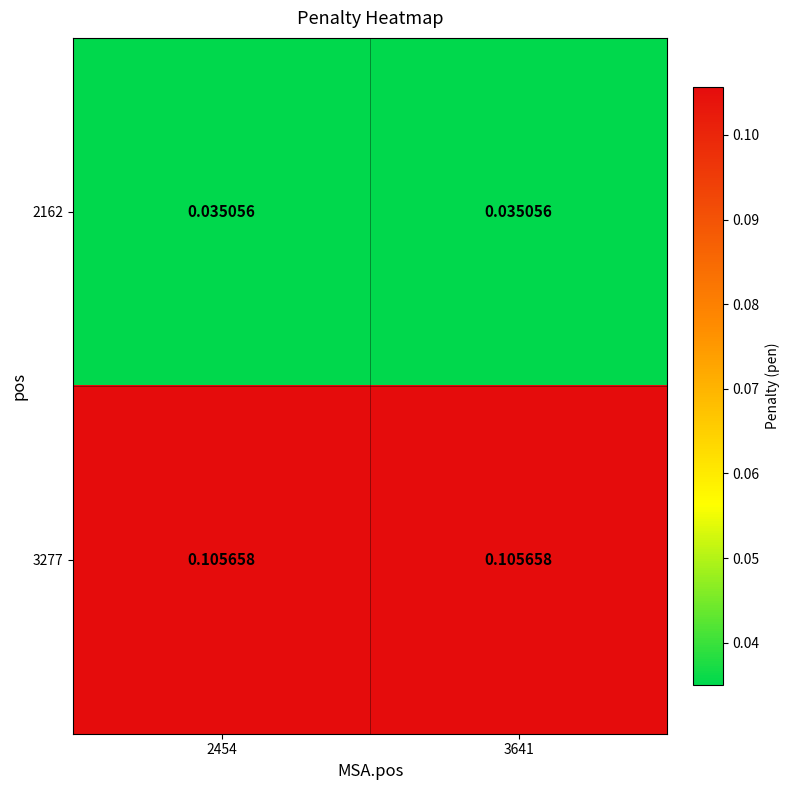

List the series in order of their peak value, lowest first.

2162, 3277